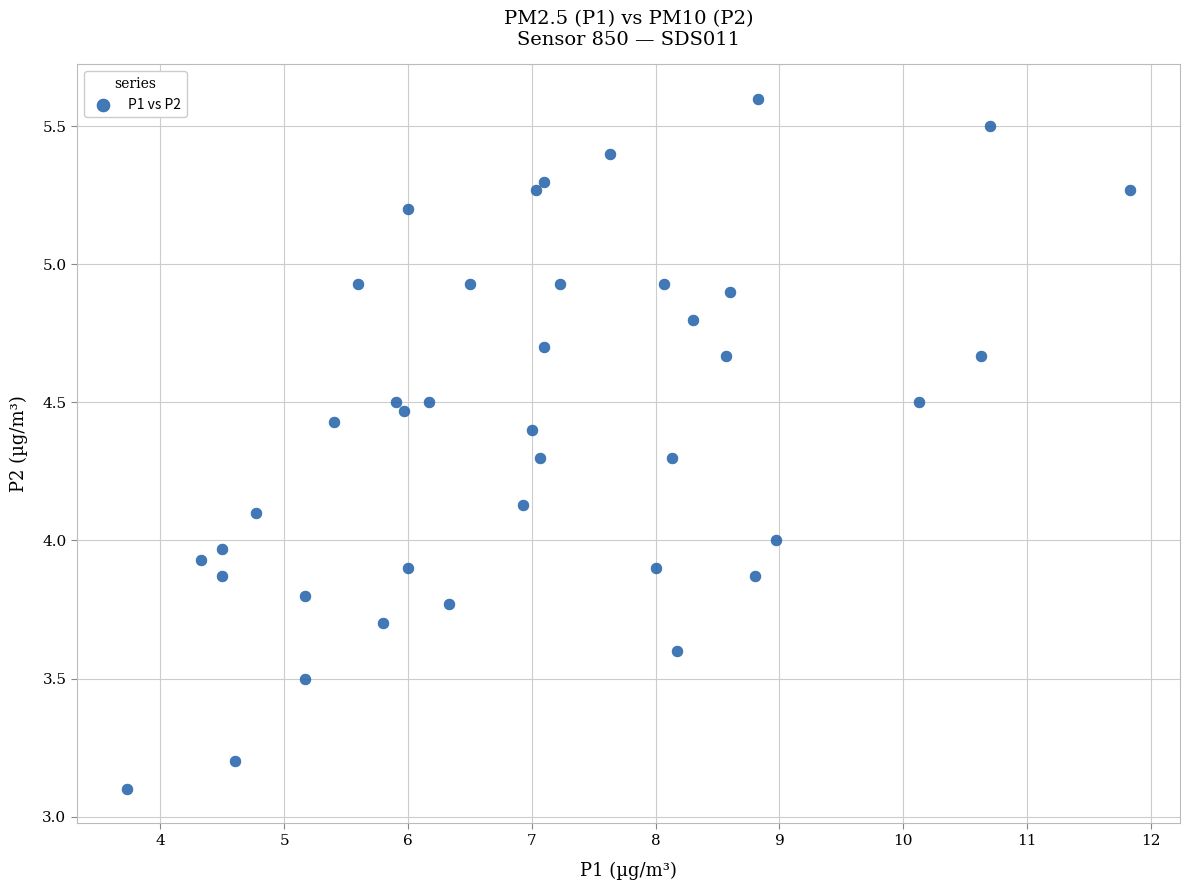

What is the range of X values (max minus min)?

8.1